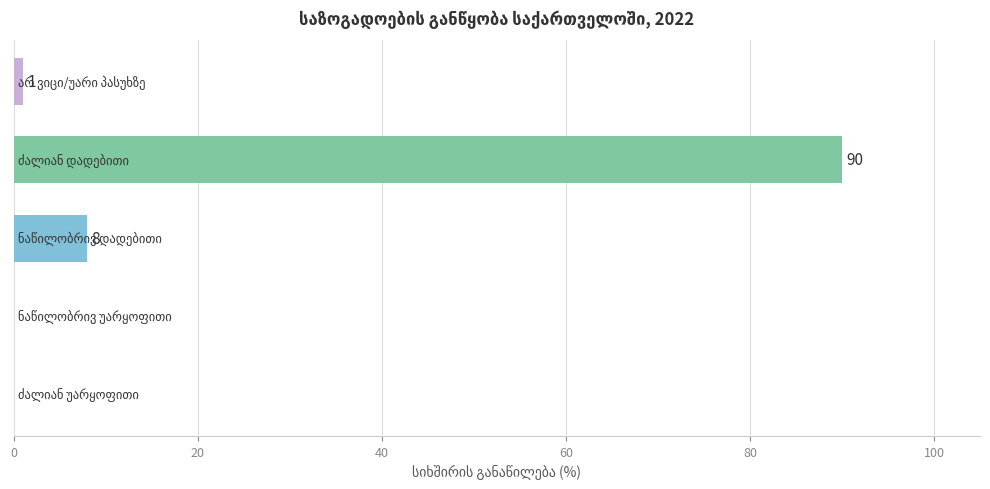

What is the greatest value displayed?

90